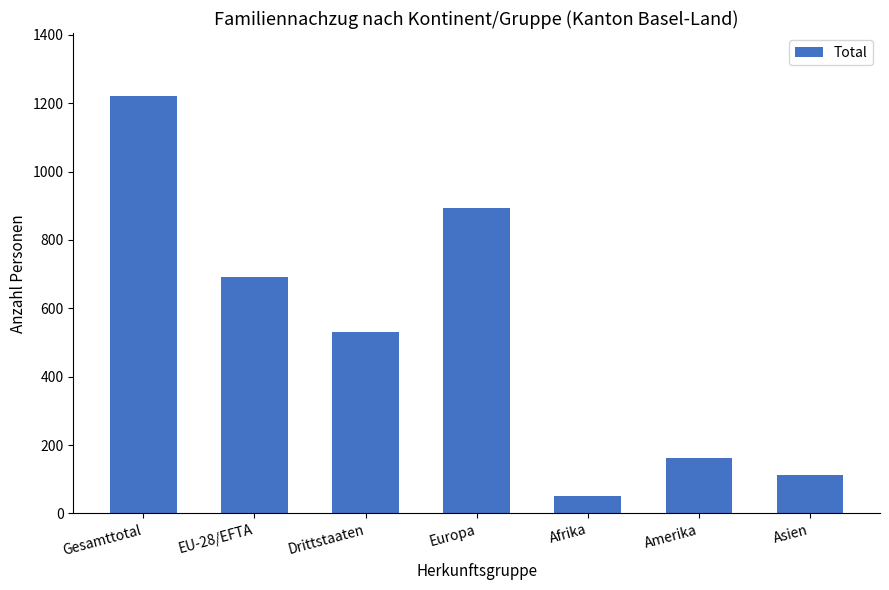

Are the bars horizontal?

No